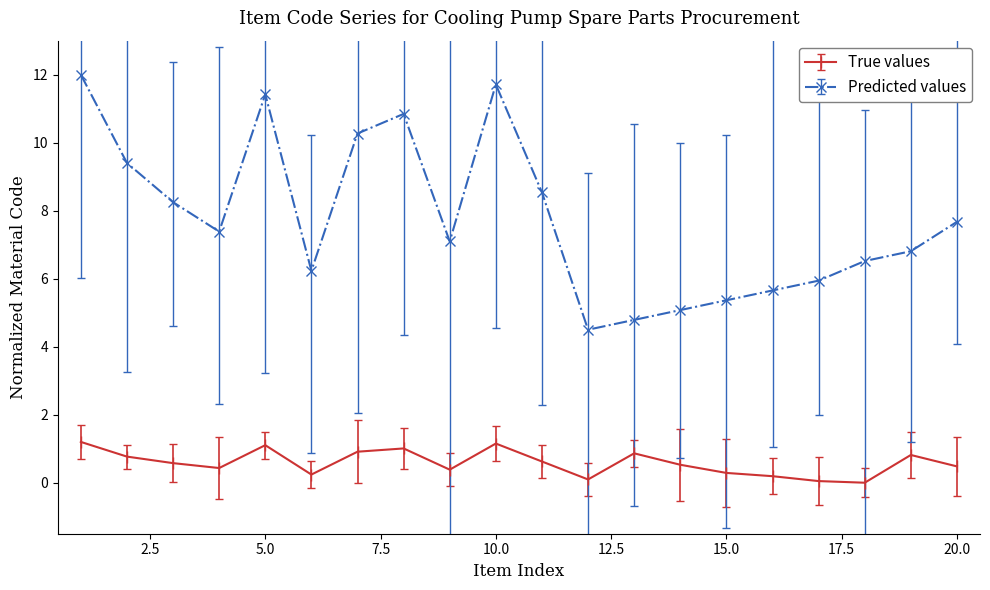

What is the sum of all Predicted values values?

155.5